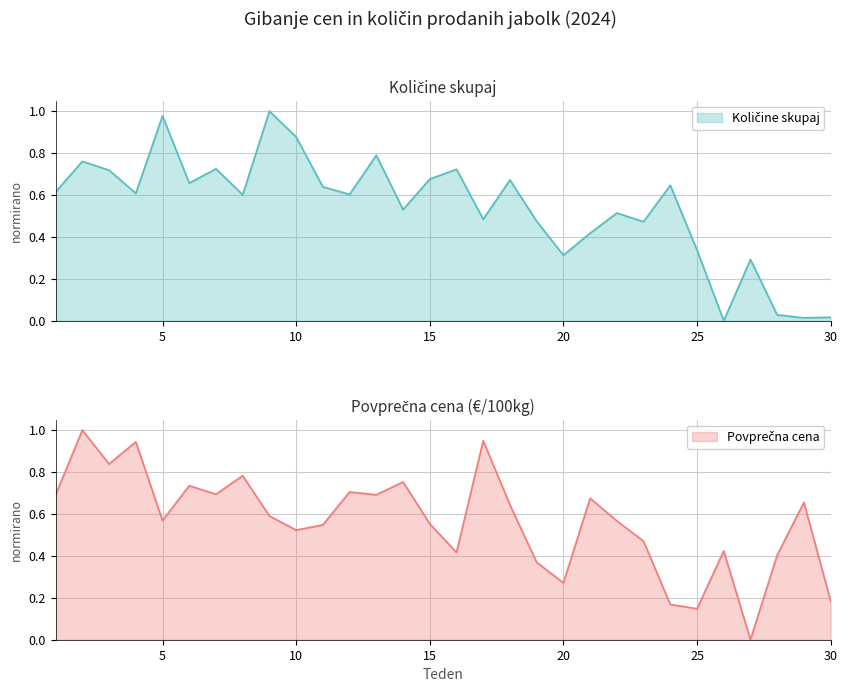

Where is Povprečna cena nearest to the value 0?

27